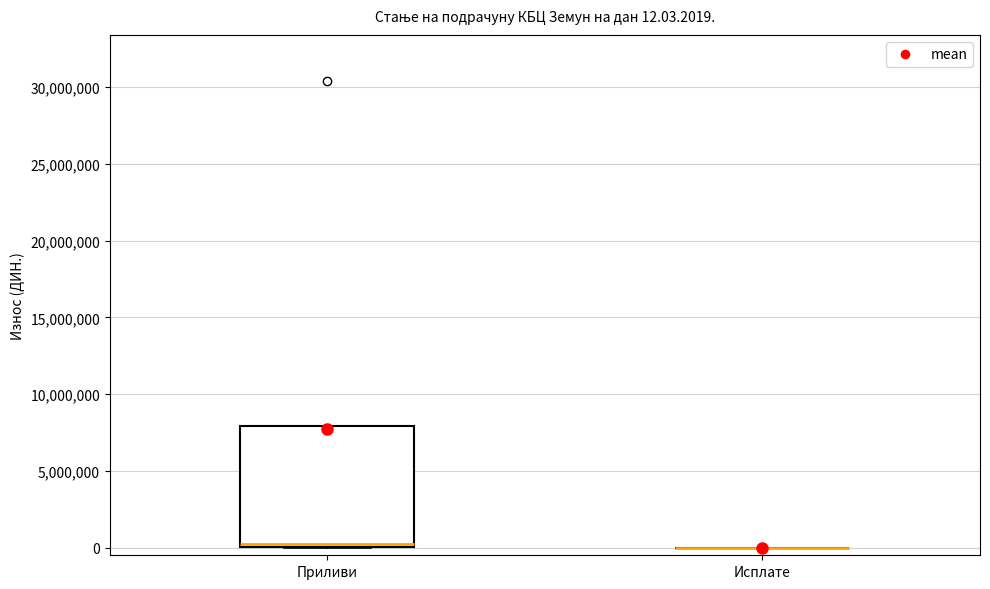

Comparing the boxes themselves (not the whiskers), which one is the tallest?

Приливи